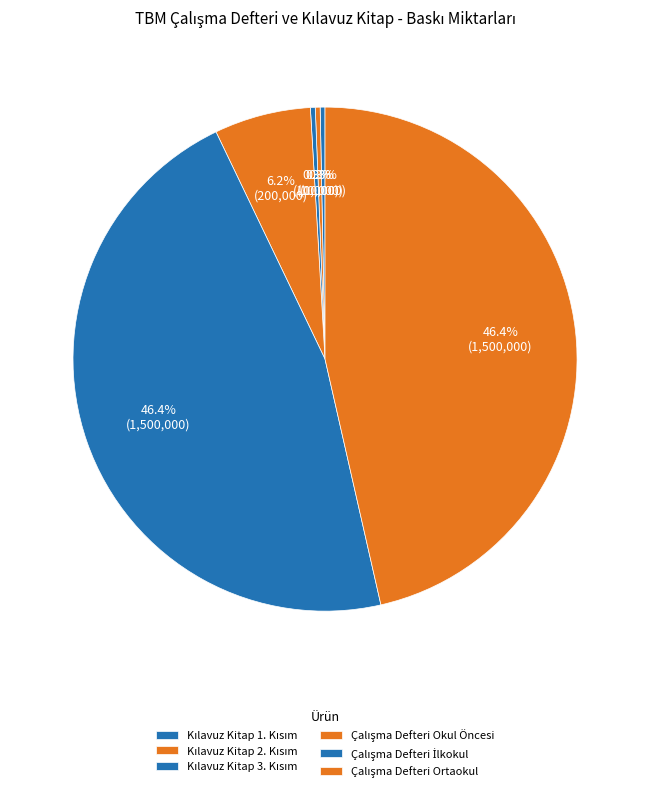

True or false: Çalışma Defteri Okul Öncesi accounts for 6% of the total.

True